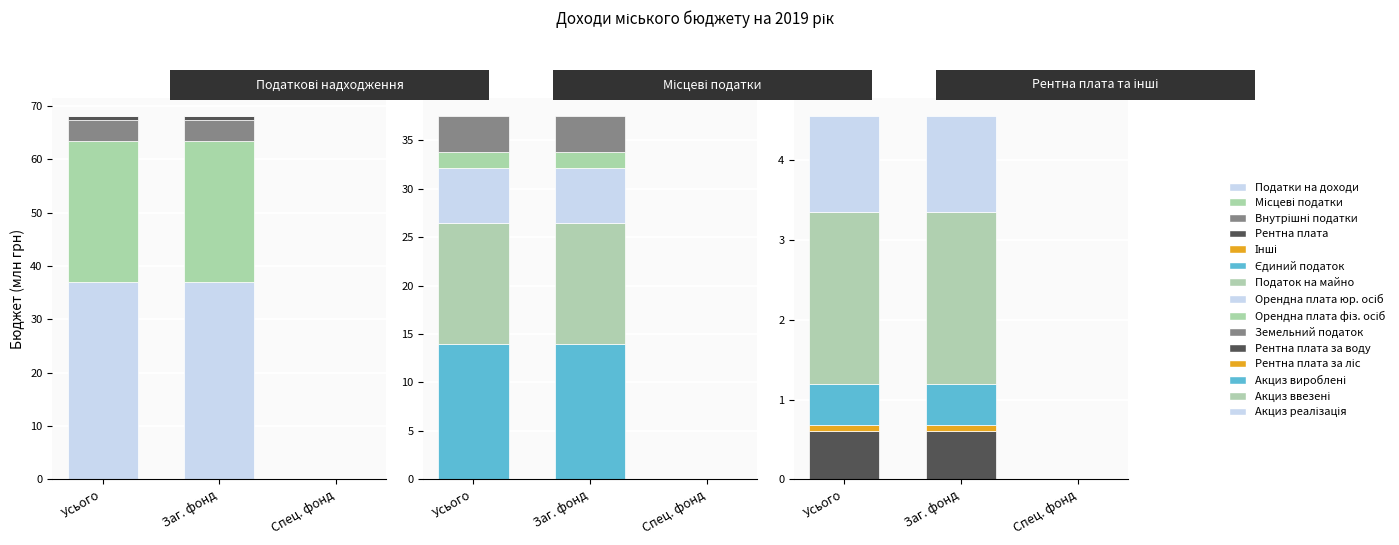

True or false: Місцеві податки has a value of 1.8 at Спец. фонд.

False